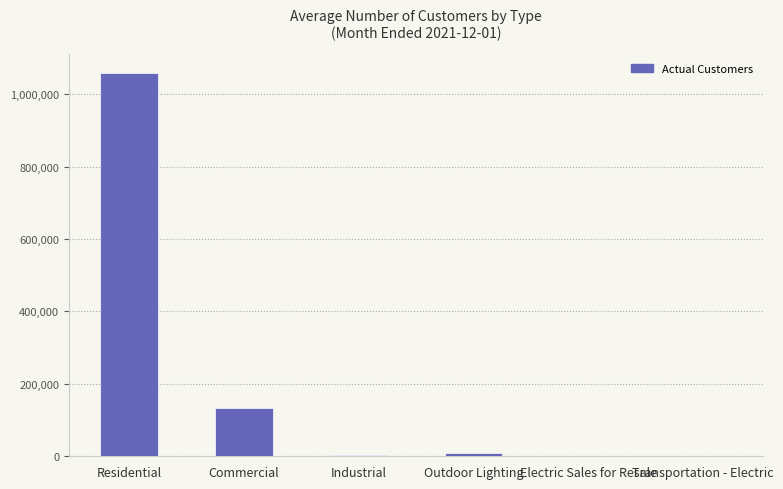

What is the sum of all values?

1203542